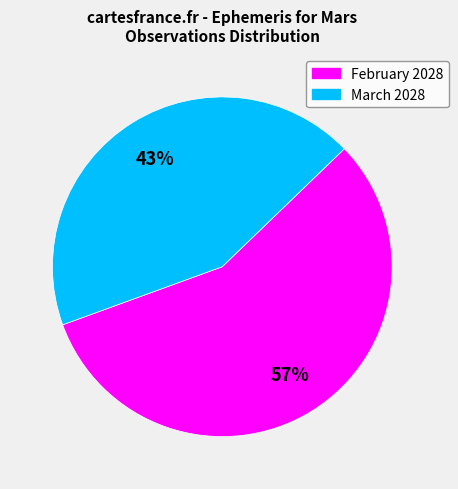

What percentage is the March 2028 slice, to the nearest percent?

43%